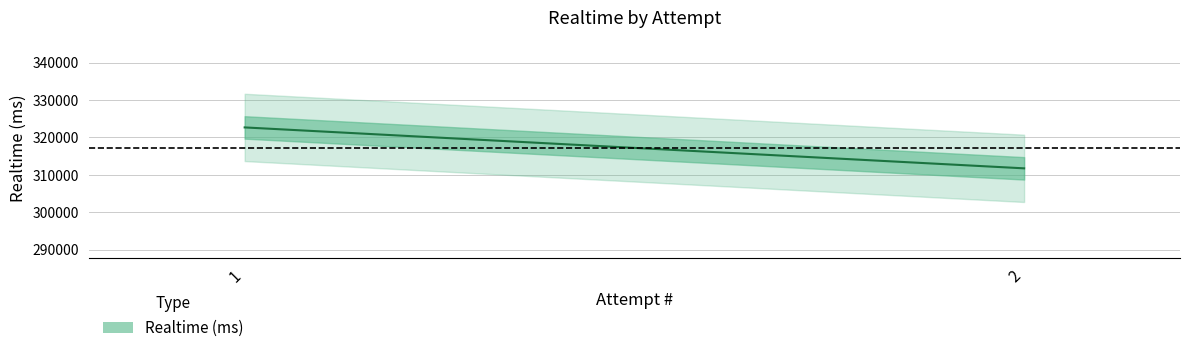

The value at 1 is 574969. True or false?

False